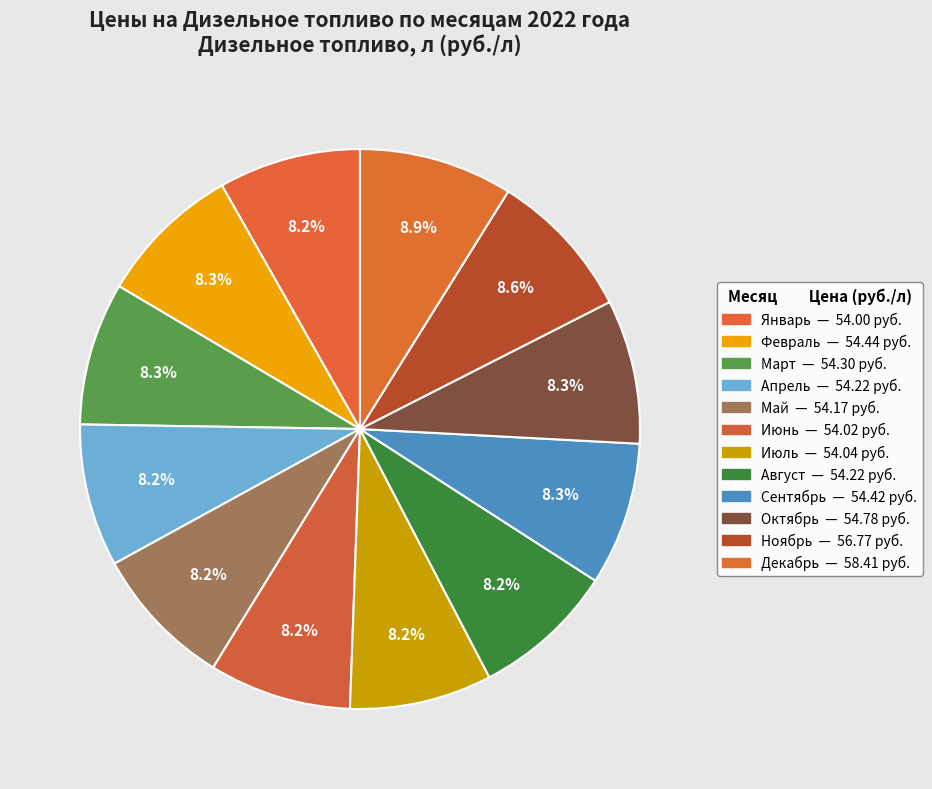

Rank the categories by value from highest to lowest.

Декабрь, Ноябрь, Октябрь, Февраль, Сентябрь, Март, Апрель, Август, Май, Июль, Июнь, Январь